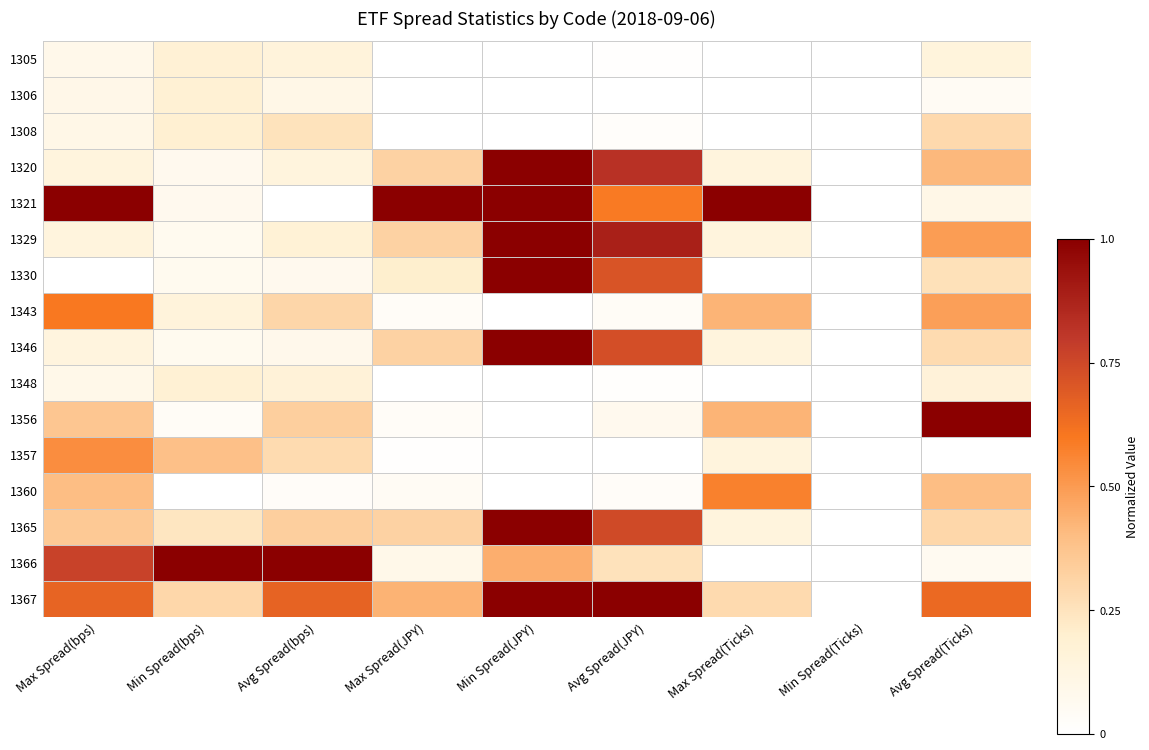

At Avg Spread(JPY), list the series in order from largest to smallest.

1367, 1329, 1320, 1365, 1346, 1330, 1321, 1366, 1356, 1343, 1360, 1308, 1348, 1305, 1306, 1357